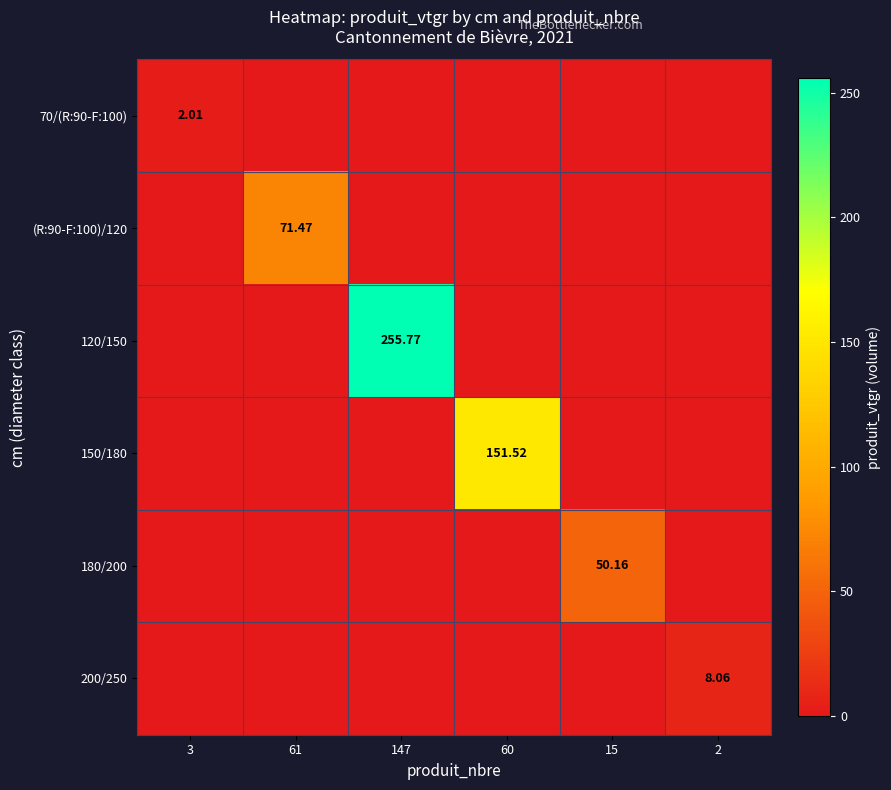

Between 15 and 147, which is larger?

15